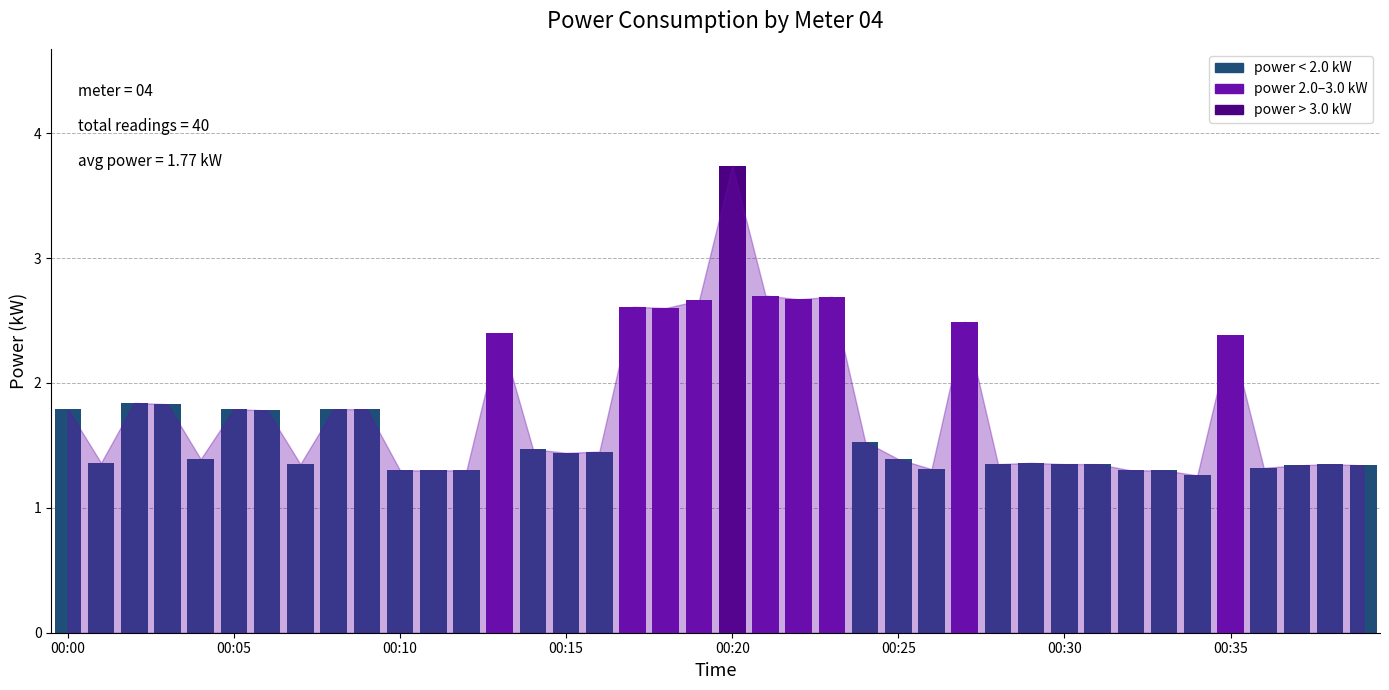

What is the value of the 11th bar from the left?

1.3